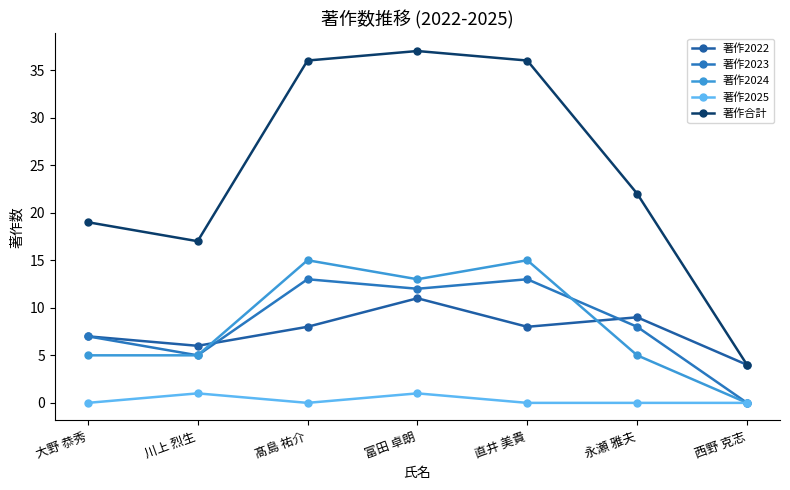

Is this an area chart (filled region under the line)?

No